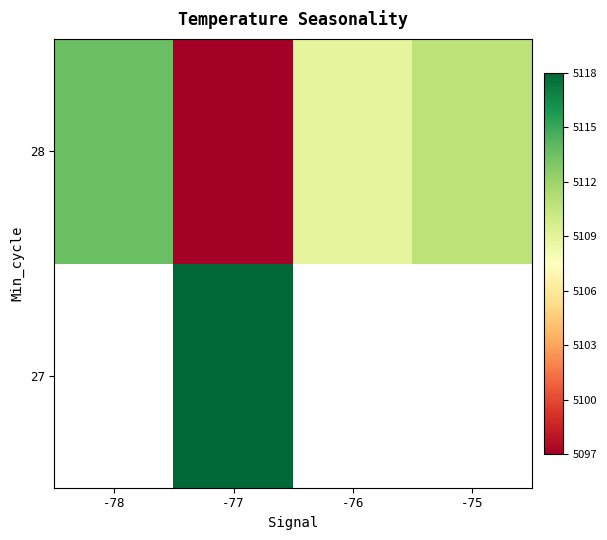

Is the value of 28 at -76 greater than the value of 27 at -75?

No